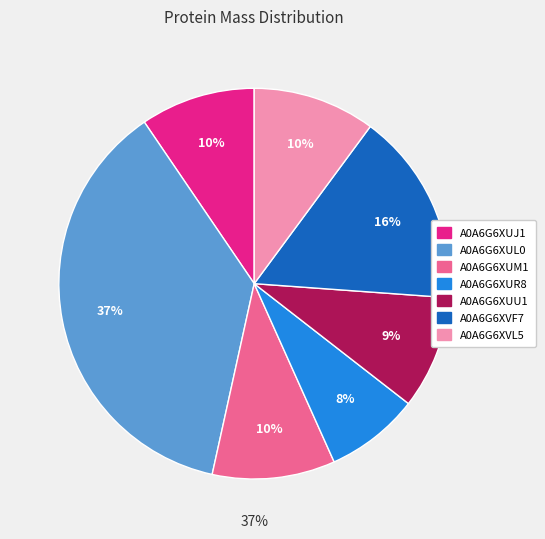

Does any single category account for the majority?

No